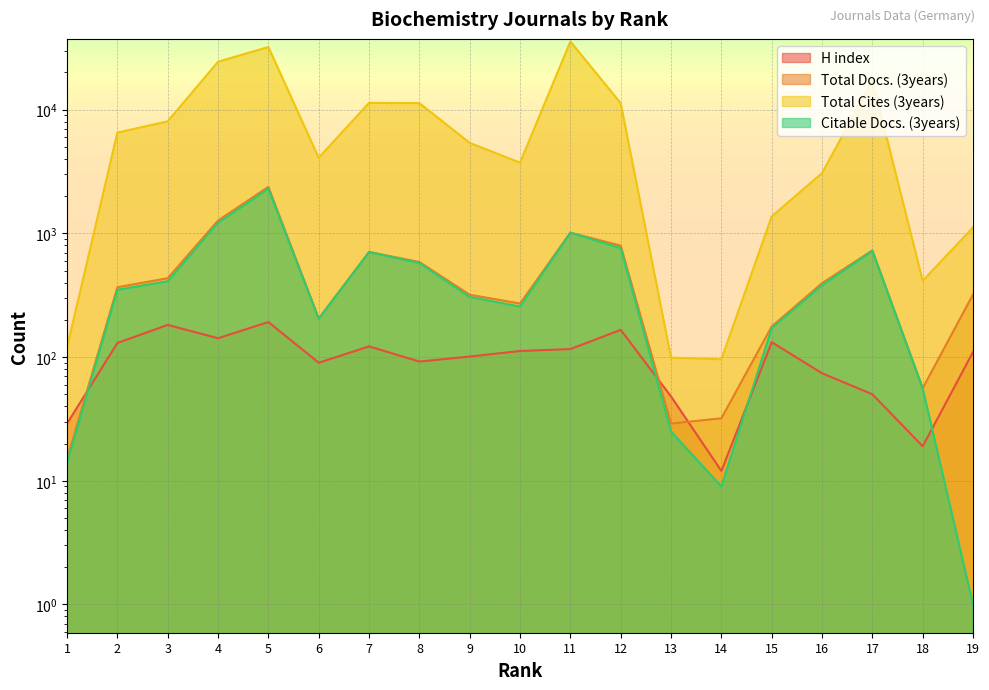

At which label does Total Docs. (3years) reach its minimum?

1